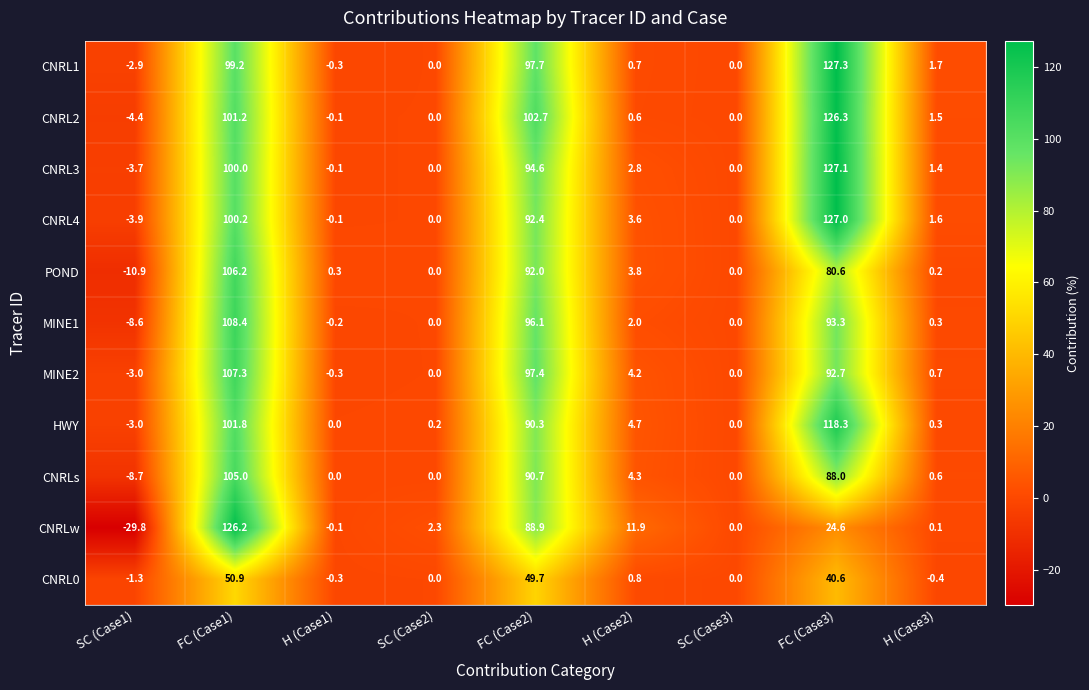

Rank the series by their maximum value, from lowest to highest.

CNRL0, CNRLs, POND, MINE2, MINE1, HWY, CNRLw, CNRL2, CNRL4, CNRL3, CNRL1